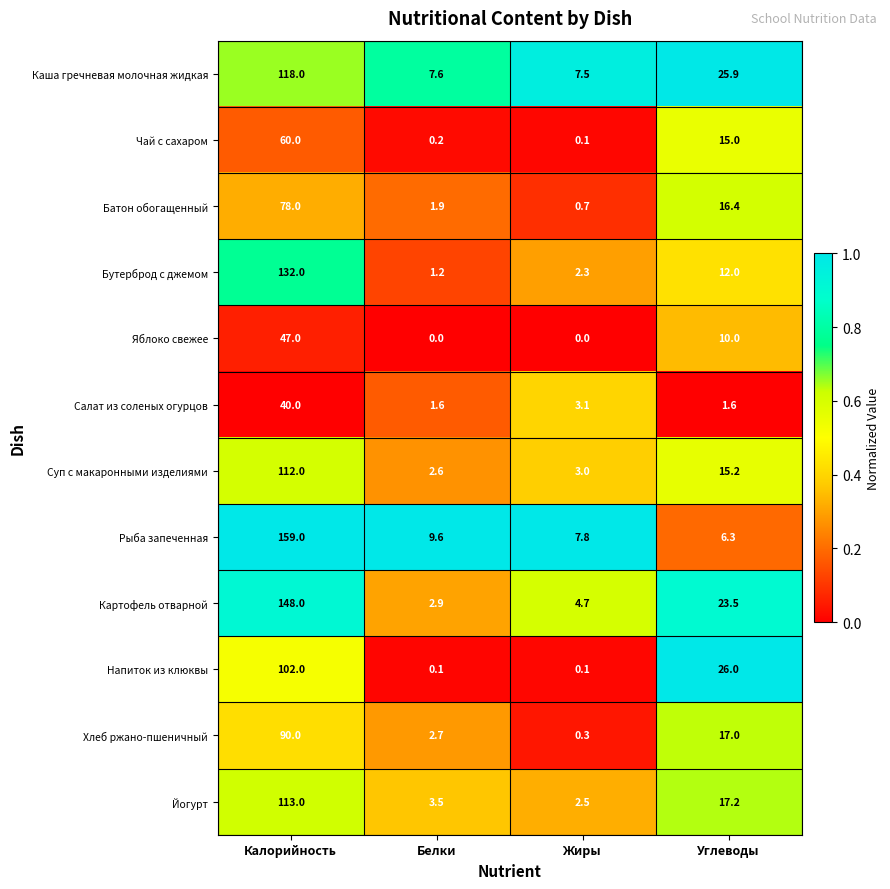

What is the spread (max minus min) of values at Калорийность?

119.0